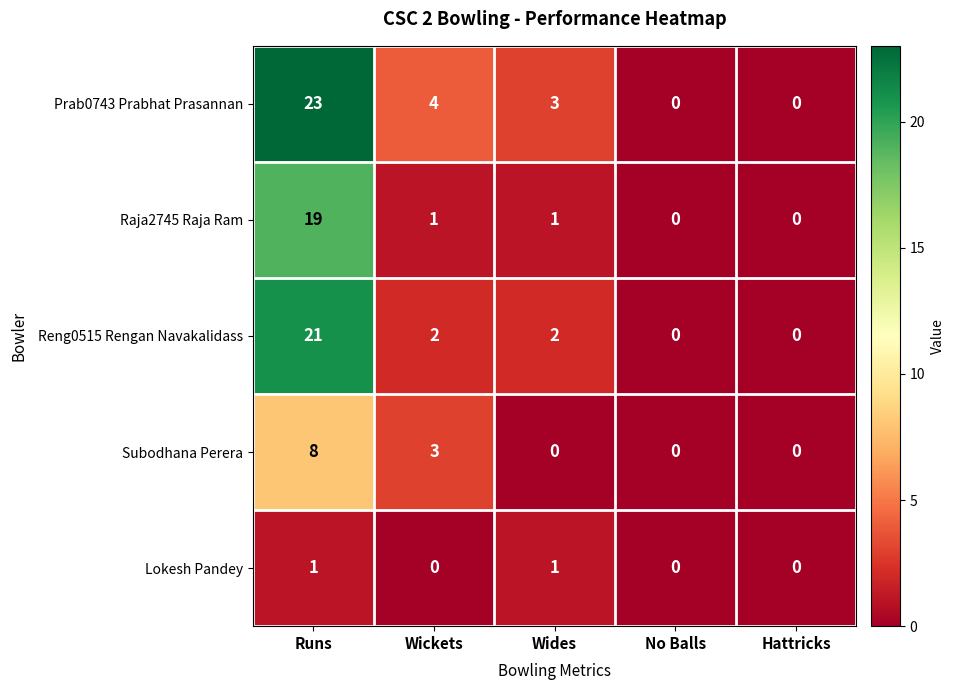

Rank the series by their maximum value, from highest to lowest.

Prab0743 Prabhat Prasannan, Reng0515 Rengan Navakalidass, Raja2745 Raja Ram, Subodhana Perera, Lokesh Pandey